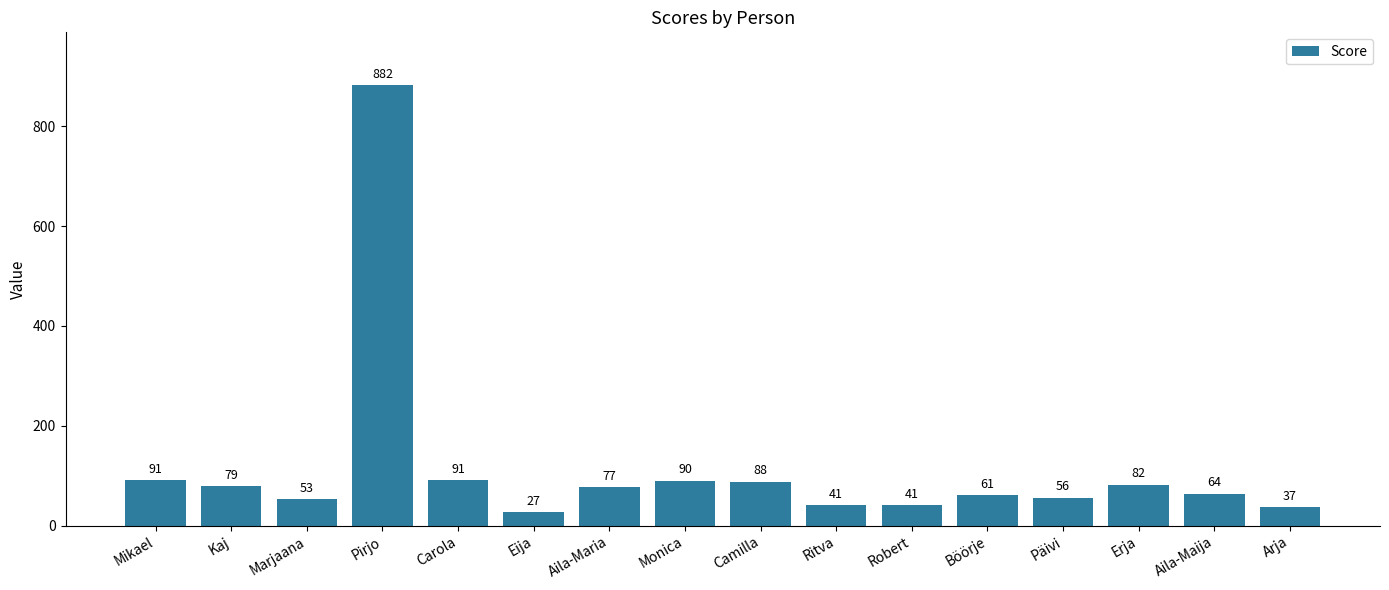

What is the label of the 3rd bar from the right?

Erja